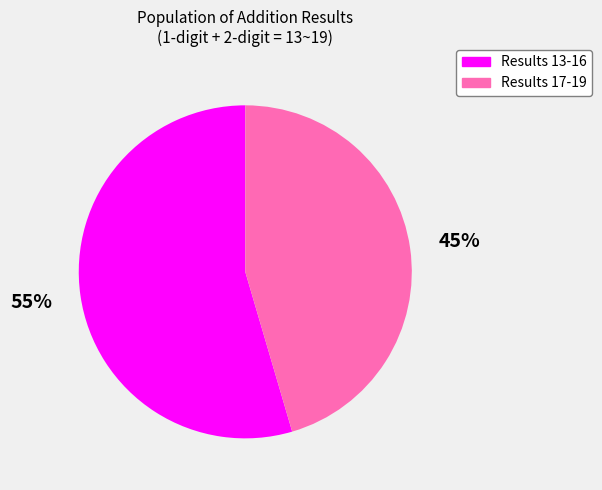

Is there a majority slice in this chart?

Yes